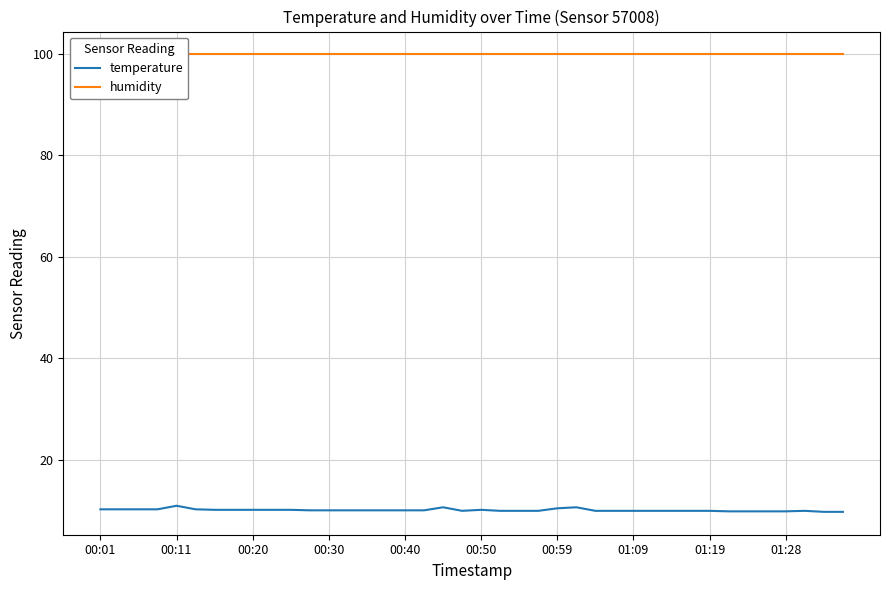

At which category does temperature reach its first local valley?

19